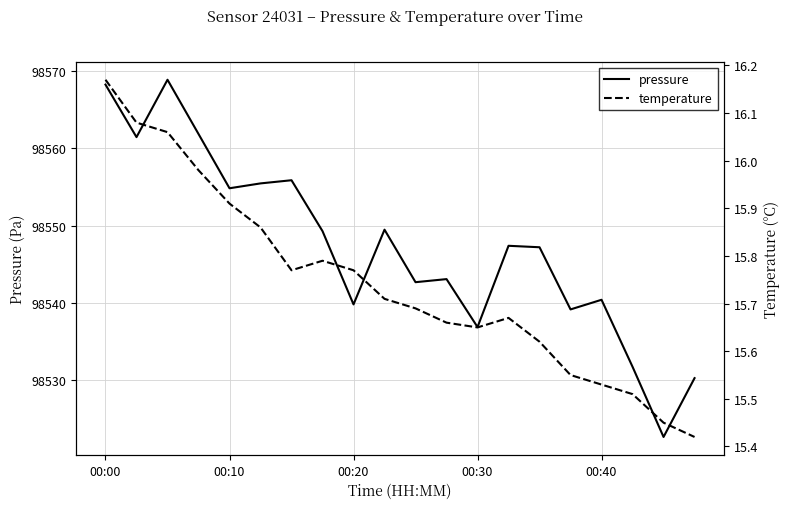

How many categories are shown in the chart?

20